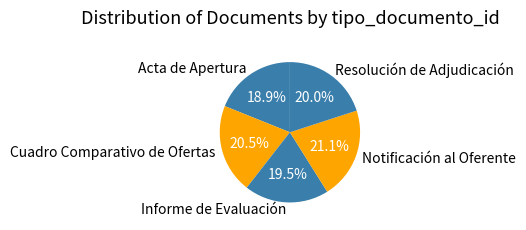

To the nearest percent, what portion does Acta de Apertura represent?

19%